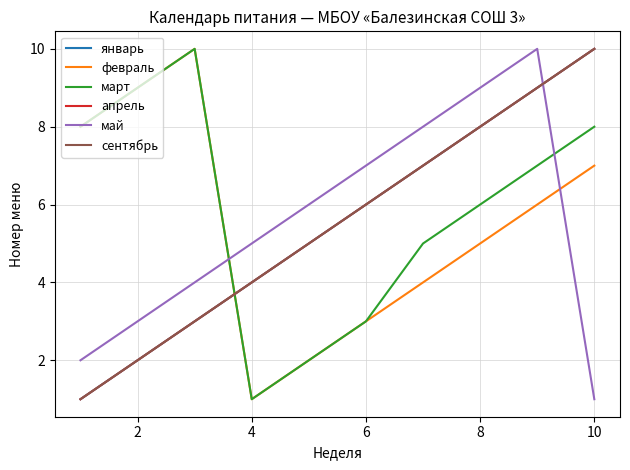

True or false: сентябрь and апрель cross at least once.

False